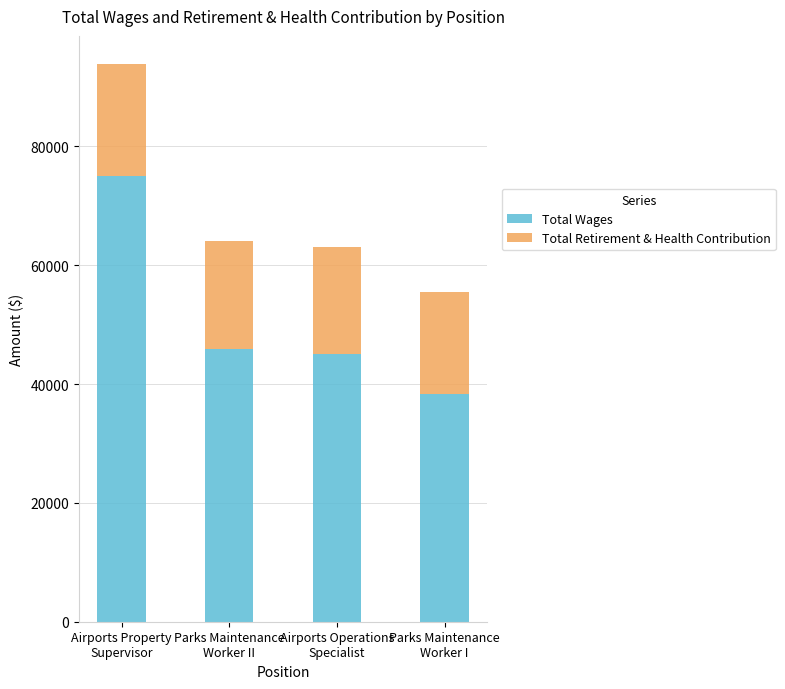

What is the sum of all Total Wages values?

204275